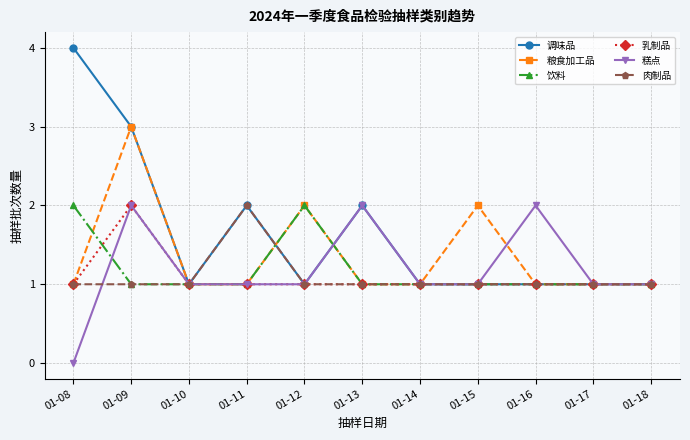

What is the value of the 粮食加工品 point at the 6th from the left?

1